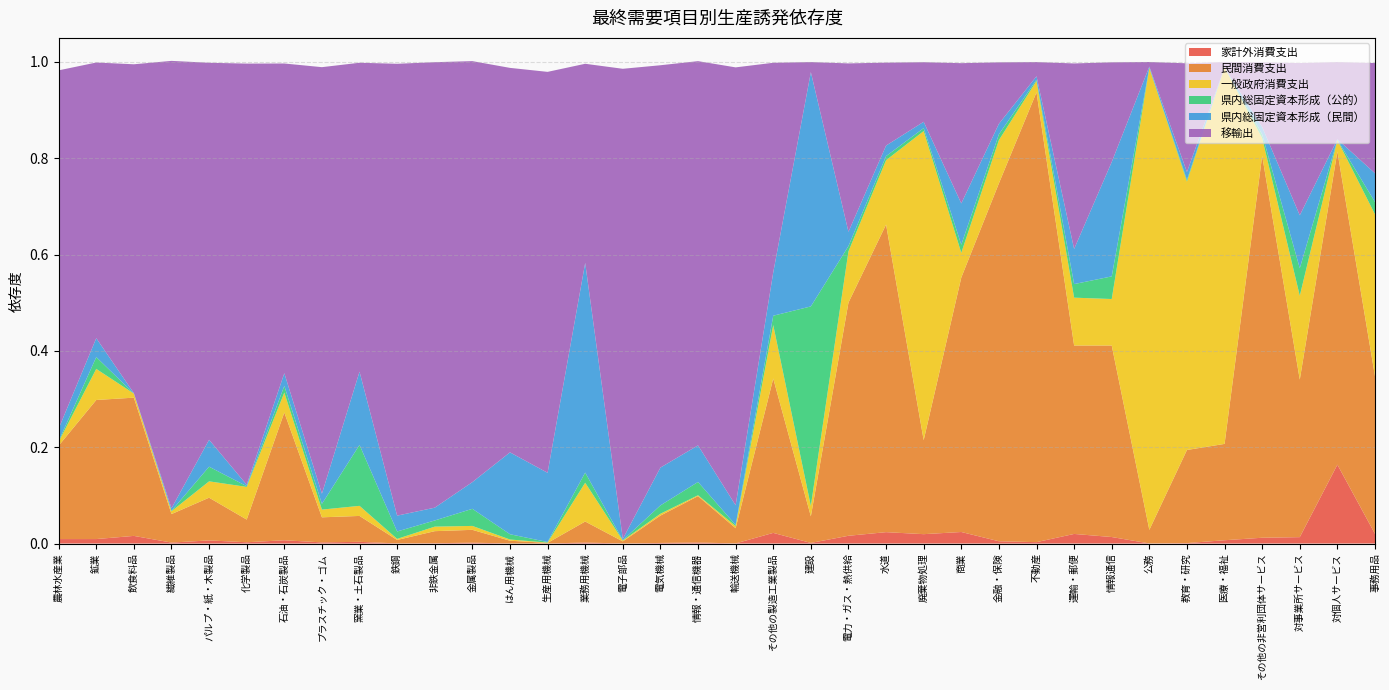

Reading left to right, transcribe all the data shown in this chart.

家計外消費支出: 0.0	0.0	0.0	0.0	0.0	0.0	0.0	0.0	0.0	0.0	0.0	0.0	0.0	0.0	0.0	0.0	0.0	0.0	0.0	0.0	0.0	0.0	0.0	0.0	0.0	0.0	0.0	0.0	0.0	0.0	0.0	0.0	0.0	0.0	0.2	0.0
民間消費支出: 0.2	0.3	0.3	0.1	0.1	0.0	0.3	0.1	0.1	0.0	0.0	0.0	0.0	0.0	0.0	0.0	0.1	0.1	0.0	0.3	0.1	0.5	0.6	0.2	0.5	0.7	0.9	0.4	0.4	0.0	0.2	0.2	0.8	0.3	0.7	0.3
一般政府消費支出: 0.0	0.1	0.0	0.0	0.0	0.1	0.0	0.0	0.0	0.0	0.0	0.0	0.0	0.0	0.1	0.0	0.0	0.0	0.0	0.1	0.0	0.1	0.1	0.6	0.1	0.1	0.0	0.1	0.1	1.0	0.6	0.8	0.0	0.2	0.0	0.3
県内総固定資本形成（公的）: 0.0	0.0	0.0	0.0	0.0	0.0	0.0	0.0	0.1	0.0	0.0	0.0	0.0	0.0	0.0	0.0	0.0	0.0	0.0	0.0	0.4	0.0	0.0	0.0	0.0	0.0	0.0	0.0	0.0	0.0	0.0	0.0	0.0	0.1	0.0	0.0
県内総固定資本形成（民間）: 0.0	0.0	0.0	0.0	0.1	0.0	0.0	0.0	0.2	0.0	0.0	0.1	0.2	0.1	0.4	0.0	0.1	0.1	0.0	0.1	0.5	0.0	0.0	0.0	0.1	0.0	0.0	0.1	0.2	0.0	0.0	0.0	0.0	0.1	0.0	0.1
移輸出: 0.7	0.6	0.7	0.9	0.8	0.9	0.6	0.9	0.6	0.9	0.9	0.9	0.8	0.8	0.4	1.0	0.8	0.8	0.9	0.4	0.0	0.3	0.2	0.1	0.3	0.1	0.0	0.4	0.2	0.0	0.2	0.0	0.1	0.3	0.2	0.2